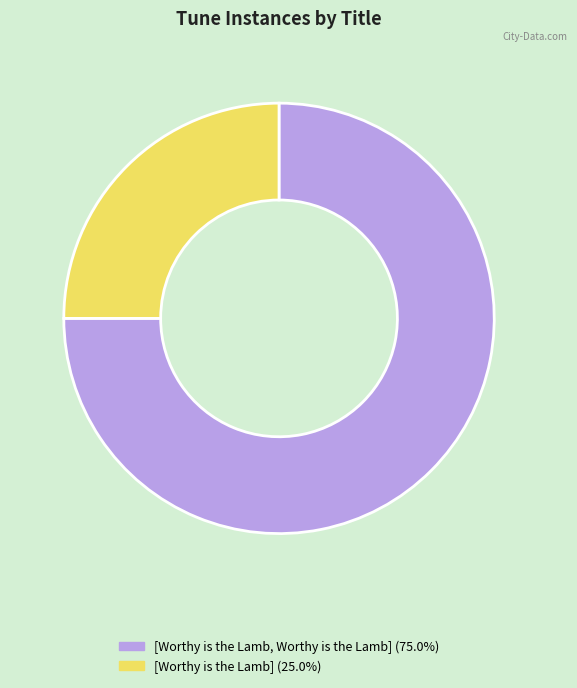

Rank the categories by value from lowest to highest.

[Worthy is the Lamb], [Worthy is the Lamb, Worthy is the Lamb]